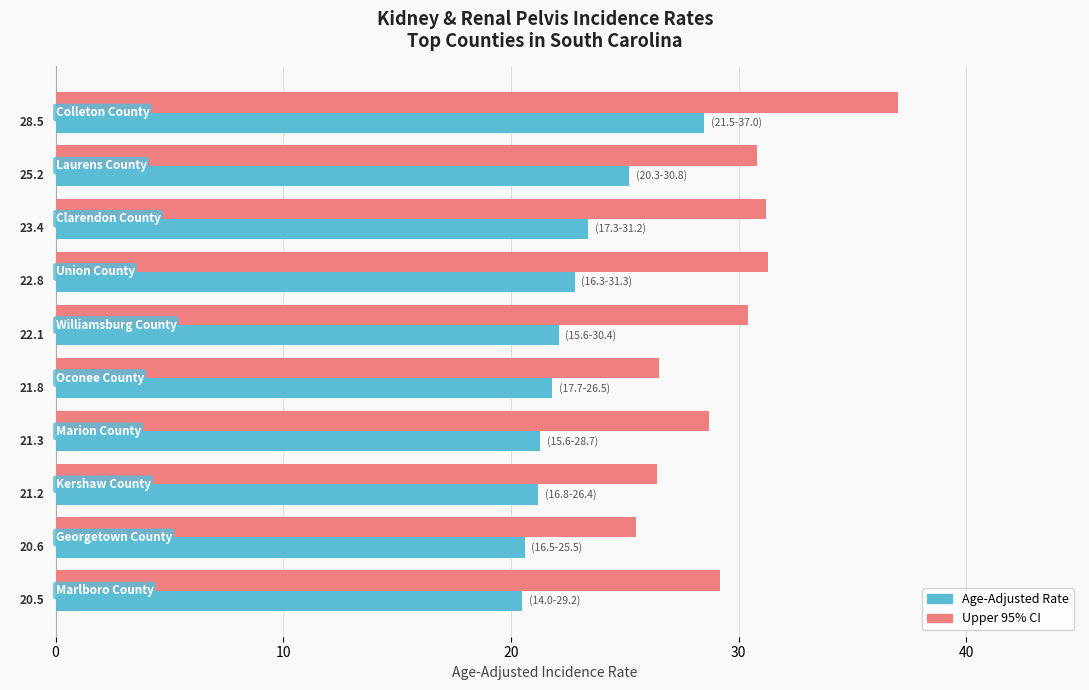

Which series has the widest spread of values?

Upper 95% CI